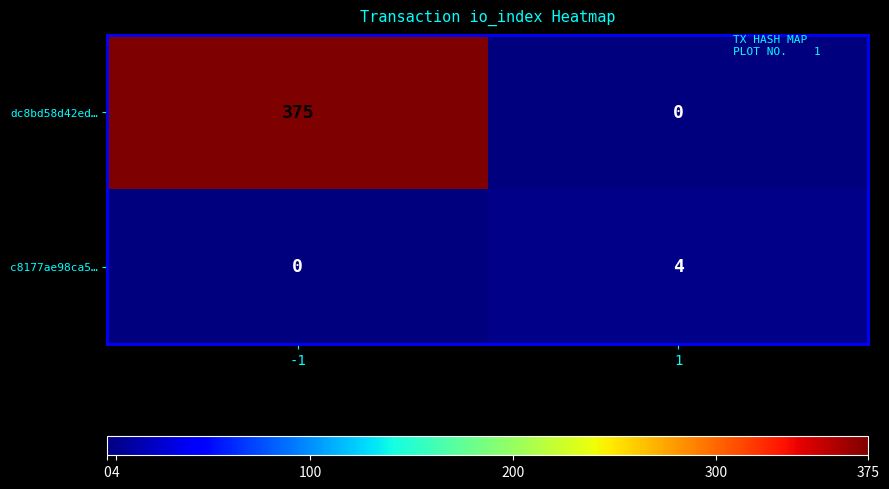

What is the total value across all series at -1?

375